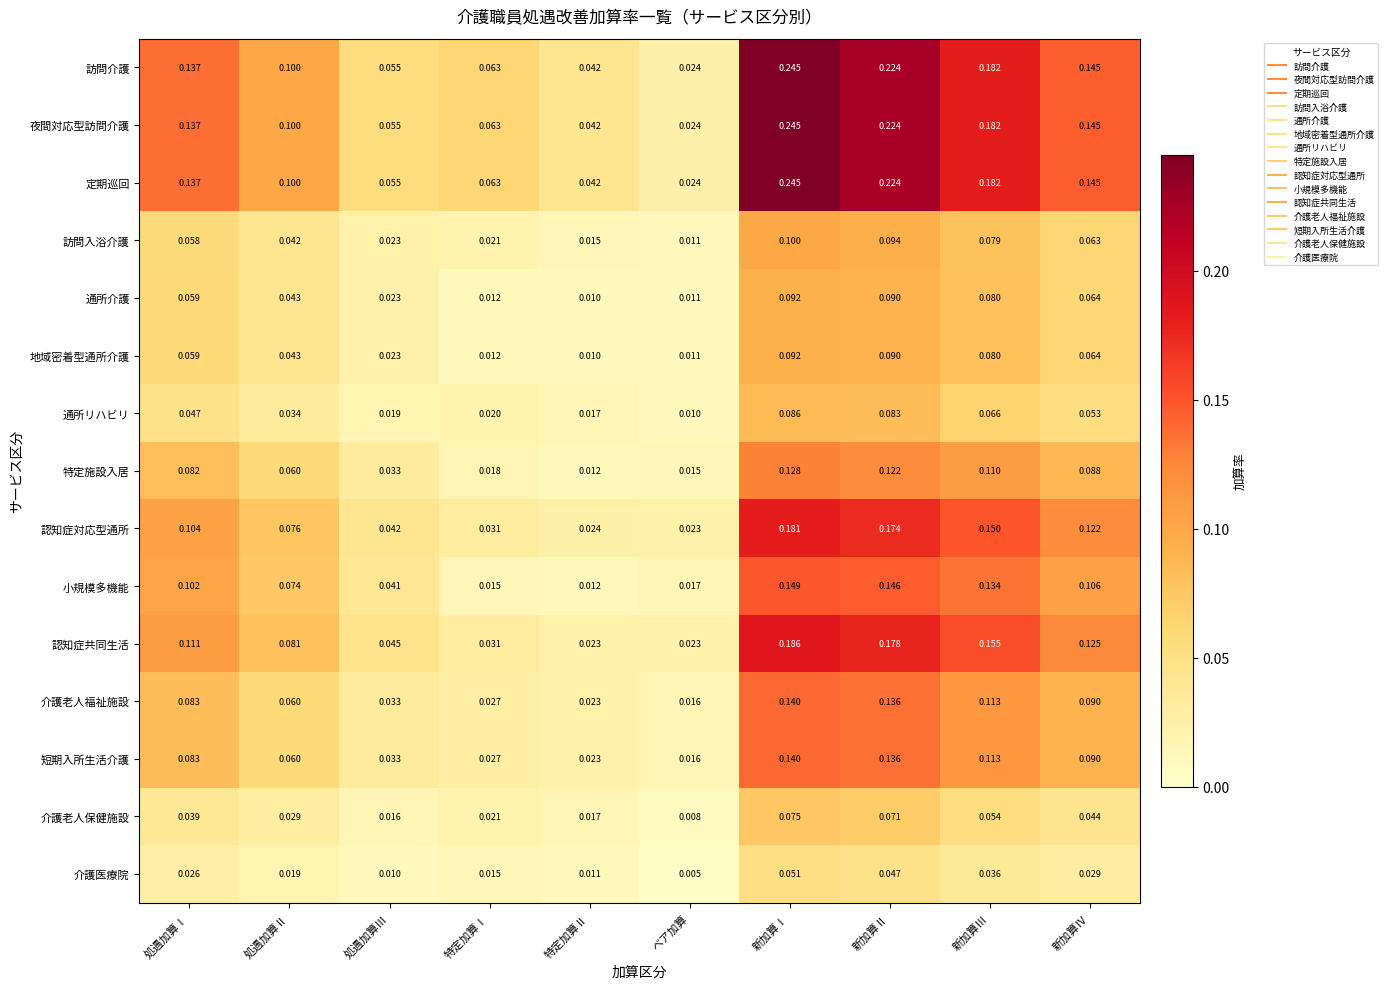

At which label is 夜間対応型訪問介護 closest to 0?

ベア加算